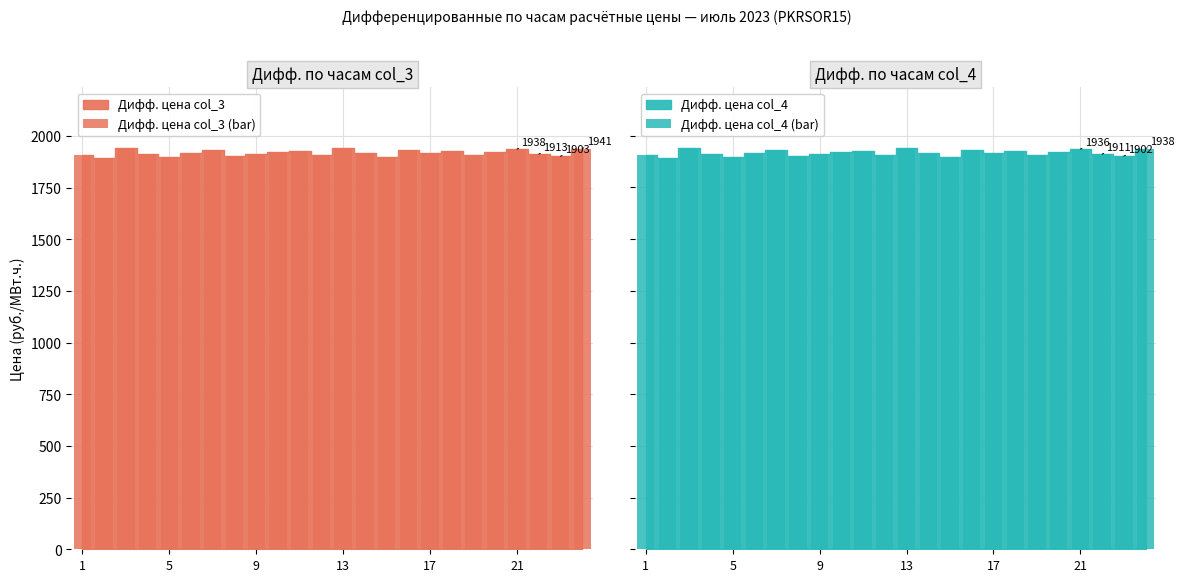

What is the average value of the Дифф. цена col_3 (bar) series?

1919.8